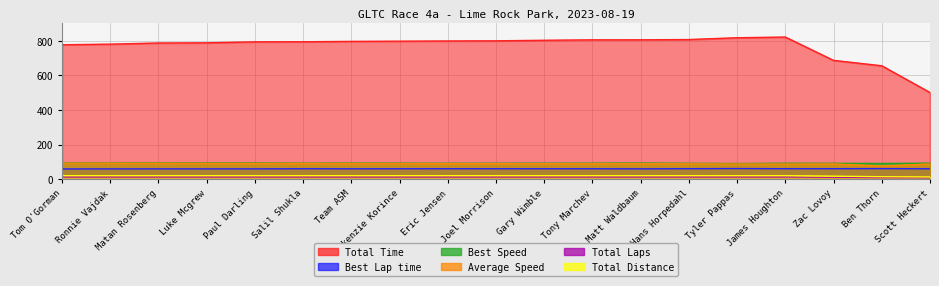

Reading left to right, extract all data points from this chart.

Total Time: 777.6	781.2	787.8	788.9	794.5	795.0	797.2	798.3	799.6	800.4	803.5	806.1	806.2	807.9	818.2	822.3	687.2	656.0	501.2
Best Lap time: 58.8	59.1	59.3	59.2	59.3	60.0	59.7	59.9	60.1	60.0	59.9	59.9	59.5	60.3	61.1	60.1	60.2	60.9	59.6
Best Speed: 93.6	93.2	92.9	93.0	92.8	91.8	92.3	92.0	91.7	91.8	92.0	92.0	92.6	91.4	90.1	91.6	91.5	90.5	92.4
Average Speed: 92.1	91.7	90.9	90.8	90.1	90.1	89.8	89.7	89.5	89.5	89.1	88.8	88.8	88.6	87.5	87.1	88.2	75.6	87.9
Total Laps: 19.9	19.9	19.9	19.9	19.9	19.9	19.9	19.9	19.9	19.9	19.9	19.9	19.9	19.9	19.9	19.9	16.8	13.8	12.2
Total Distance: 13.0	13.0	13.0	13.0	13.0	13.0	13.0	13.0	13.0	13.0	13.0	13.0	13.0	13.0	13.0	13.0	11.0	9.0	8.0